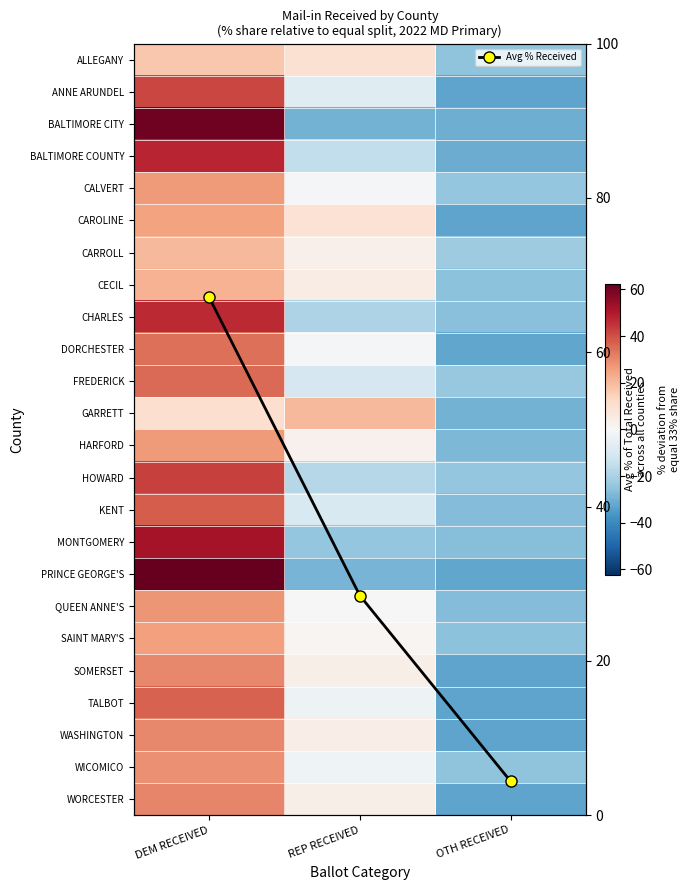

Rank the series at REP RECEIVED from highest to lowest value.

Avg % Received, GARRETT, ALLEGANY, CAROLINE, CECIL, WASHINGTON, SOMERSET, WORCESTER, CARROLL, HARFORD, SAINT MARY'S, QUEEN ANNE'S, DORCHESTER, CALVERT, WICOMICO, TALBOT, ANNE ARUNDEL, KENT, FREDERICK, BALTIMORE COUNTY, HOWARD, CHARLES, MONTGOMERY, PRINCE GEORGE'S, BALTIMORE CITY